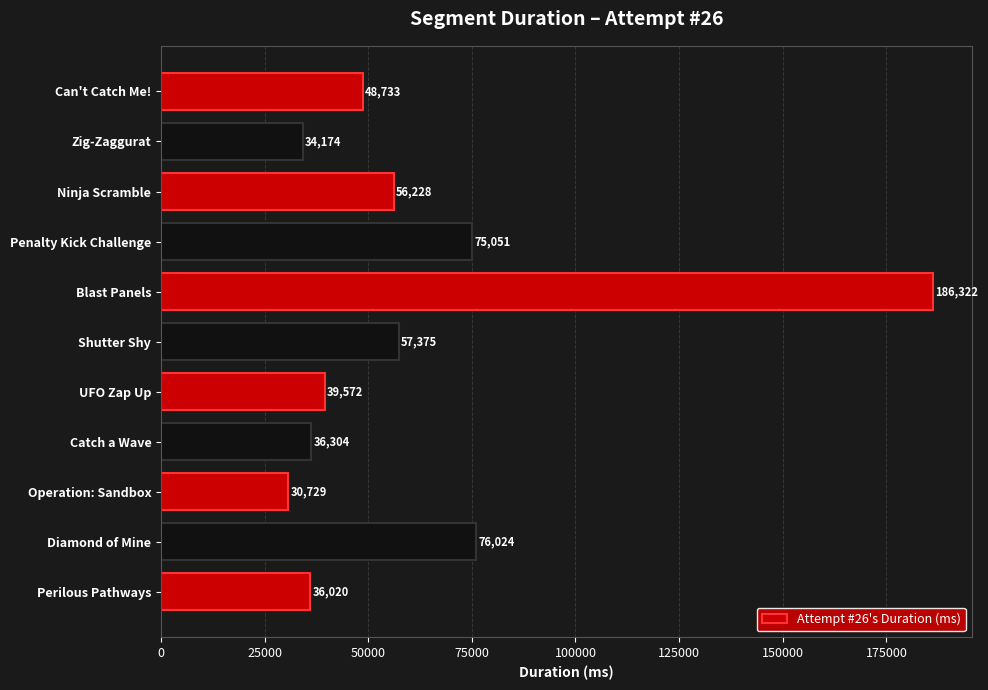

The chart shows a value of 30729 at Operation: Sandbox. True or false?

True